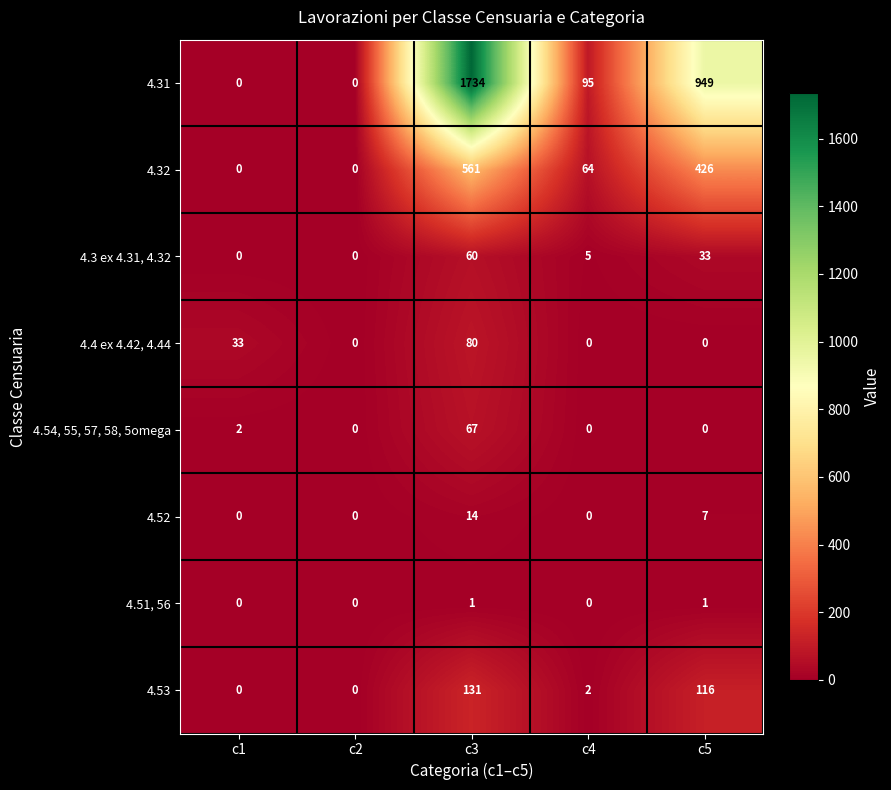

At how many categories does at least one series exceed 161?

2